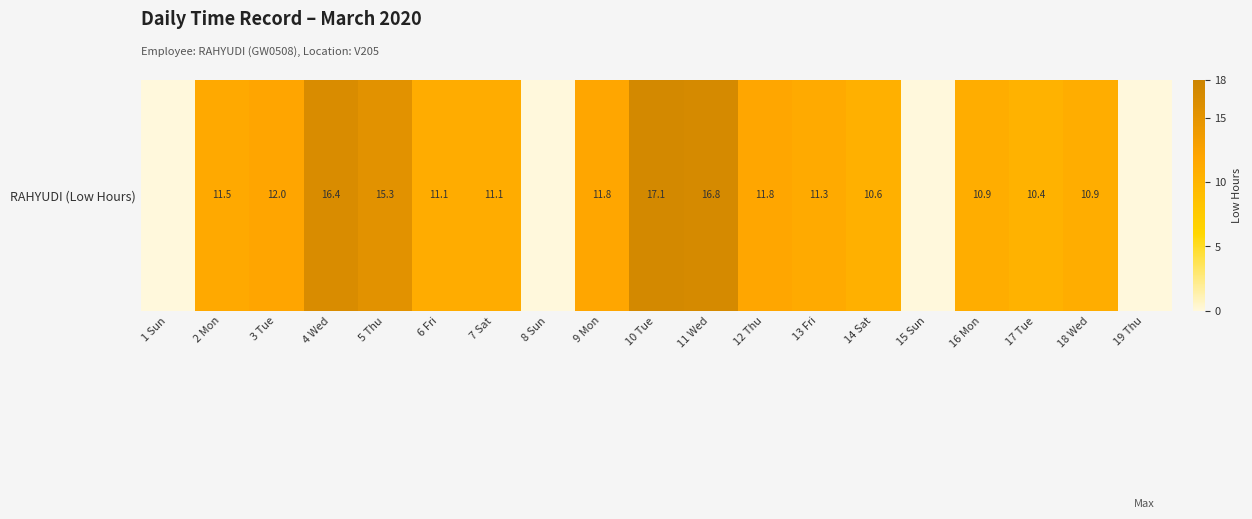

What is the difference between the values at 15 Sun and 3 Tue?

12.0